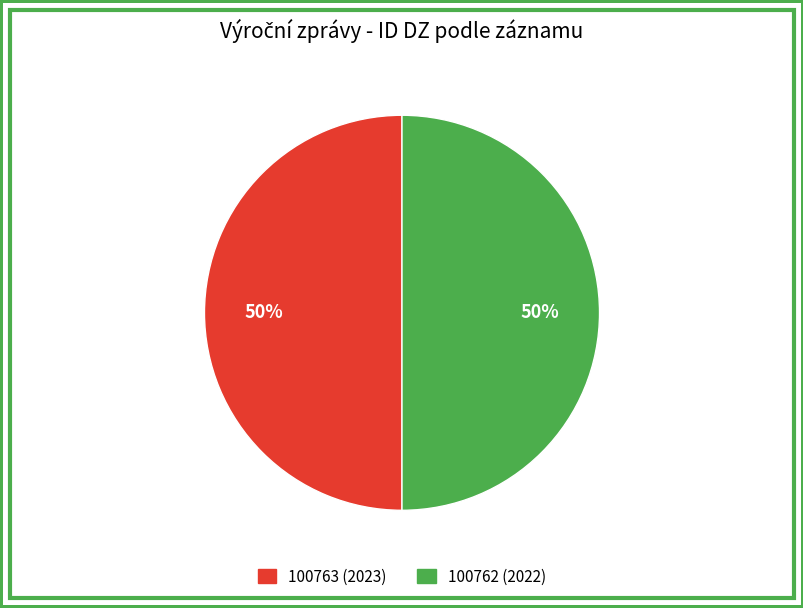

True or false: 100763 (2023) accounts for 50% of the total.

True